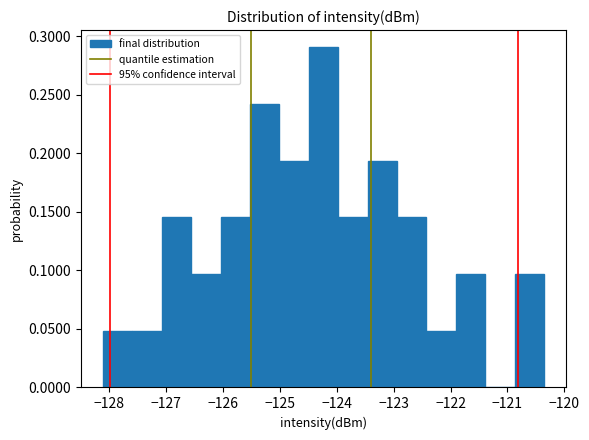

Reading left to right, transcribe this chart: for each bar, give the range it covers on the x-axis and its height. Neither the bar edges nor the heights are printed on the chart, so give them approximately, as read against the axes.

-128.1 to -127.6: 0.050
-127.6 to -127.1: 0.050
-127.1 to -126.6: 0.145
-126.6 to -126.0: 0.095
-126.0 to -125.5: 0.145
-125.5 to -125.0: 0.240
-125.0 to -124.5: 0.195
-124.5 to -124.0: 0.290
-124.0 to -123.5: 0.145
-123.5 to -122.9: 0.195
-122.9 to -122.4: 0.145
-122.4 to -121.9: 0.050
-121.9 to -121.4: 0.095
-121.4 to -120.9: 0
-120.9 to -120.4: 0.095